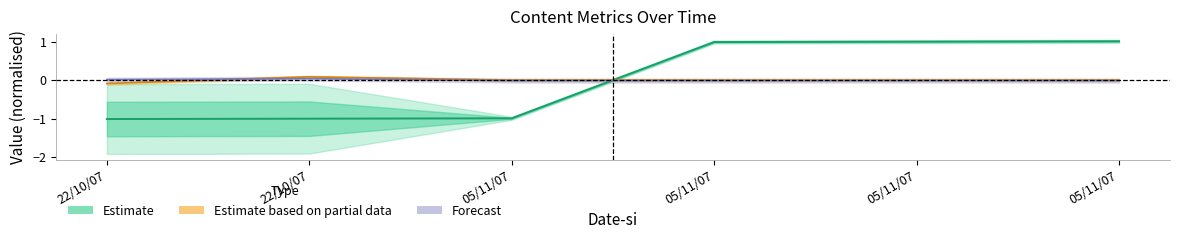

What is the maximum value shown in the chart?

1.0